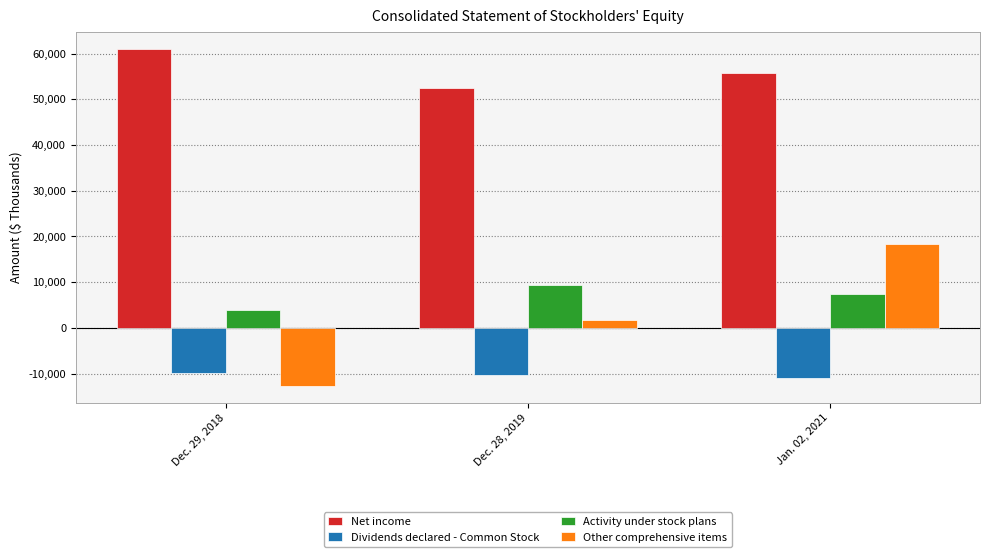

How many data points in Dividends declared - Common Stock are above -10380?

1